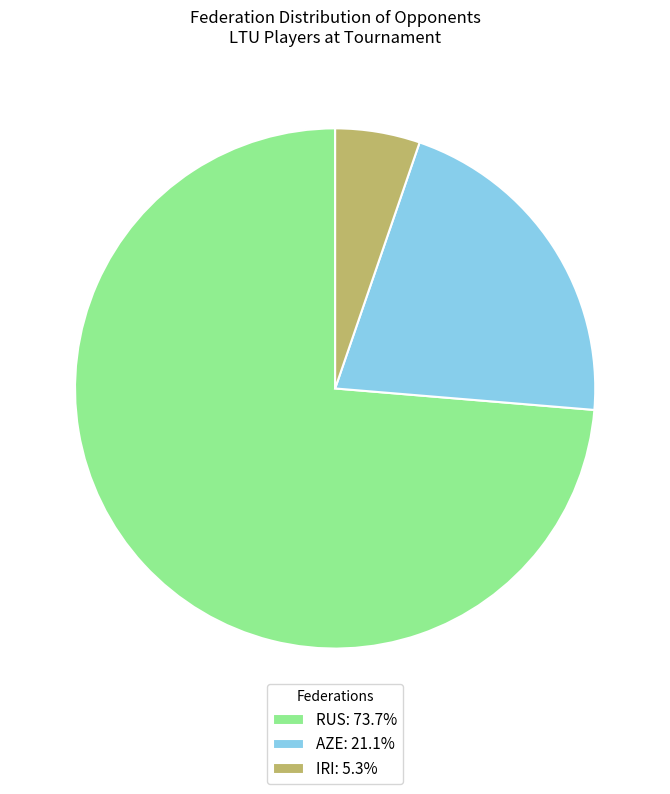

How many segments does this pie chart have?

3